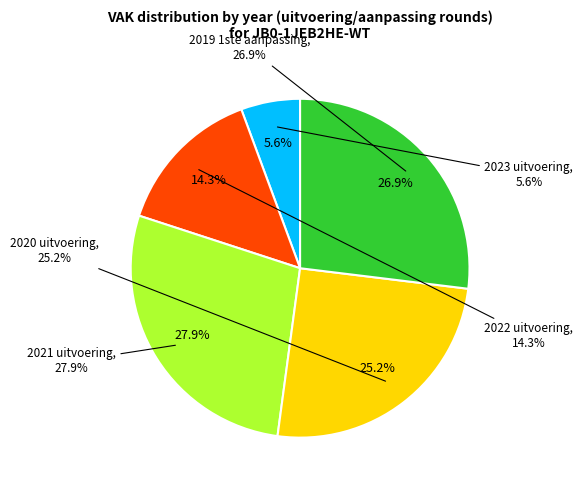

To the nearest percent, what percentage of the pie is 2019 1ste aanpassing?

27%